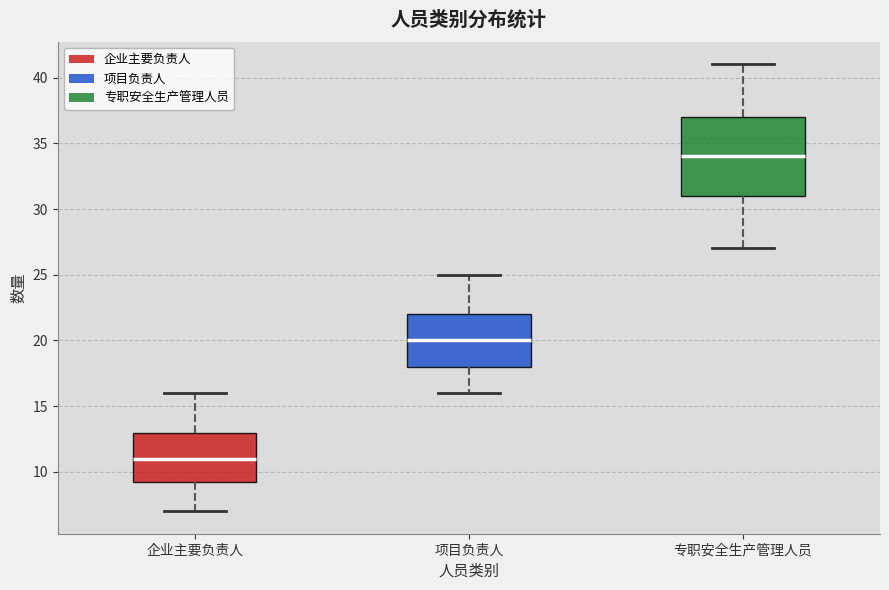

Which box is the tallest, from its lower edge to its upper edge?

专职安全生产管理人员